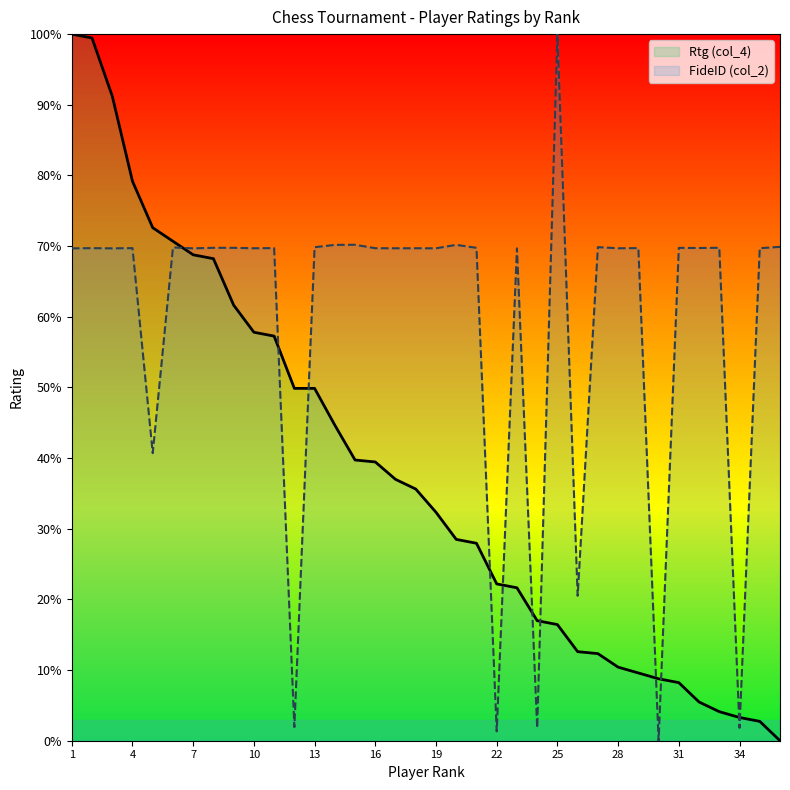

What is the value of the Rtg (col_4) point at the 10th from the left?

57.8